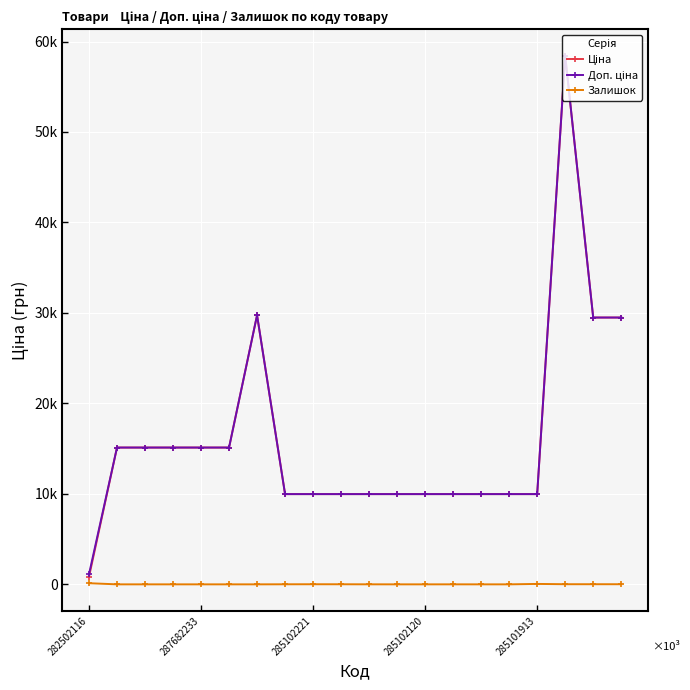

Does the chart have visible grid lines?

Yes